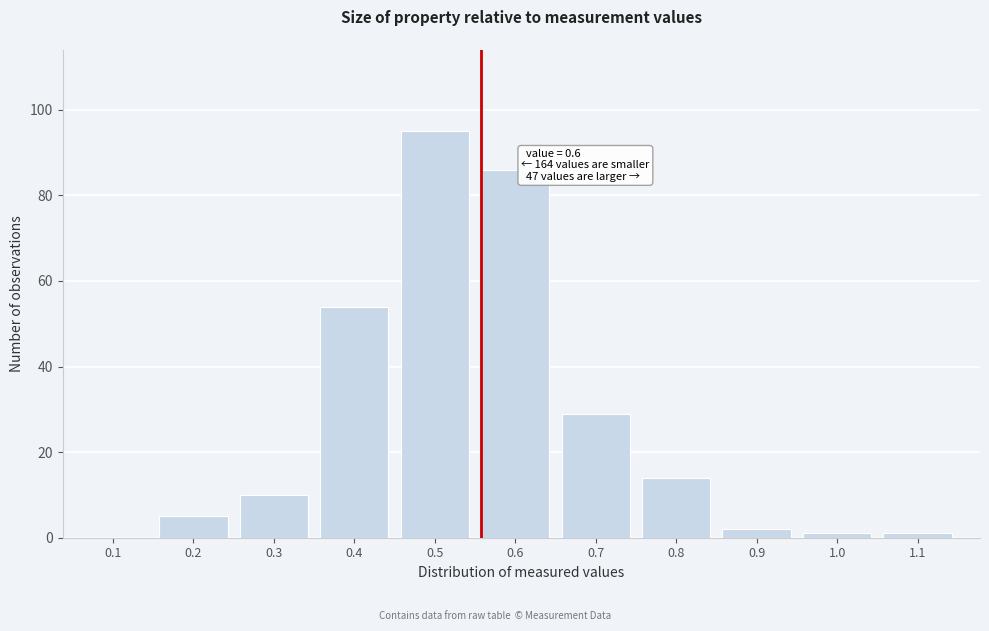

Reading right to left, extract all data points from this chart.

1.1=1	1.0=1	0.9=2	0.8=14	0.7=29	0.6=86	0.5=95	0.4=54	0.3=10	0.2=5	0.1=0